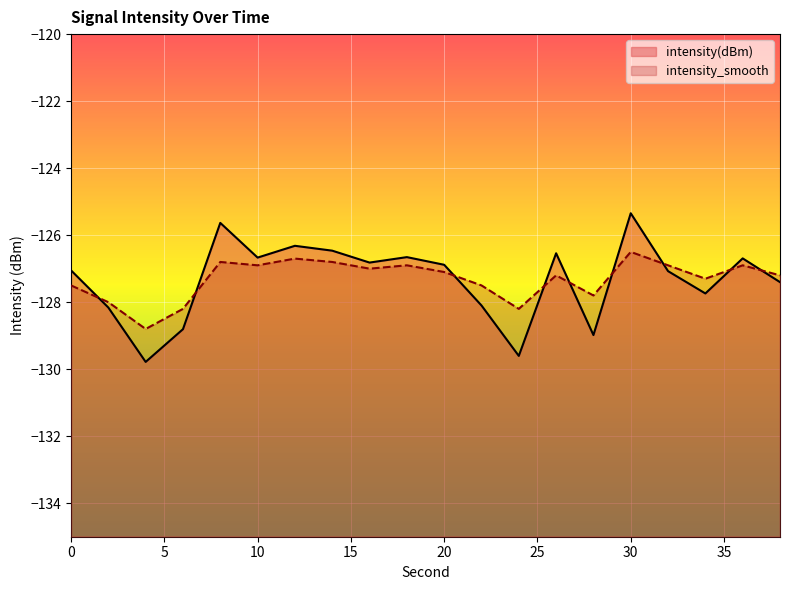

Which series changed the most between 34 and 38?

intensity(dBm)